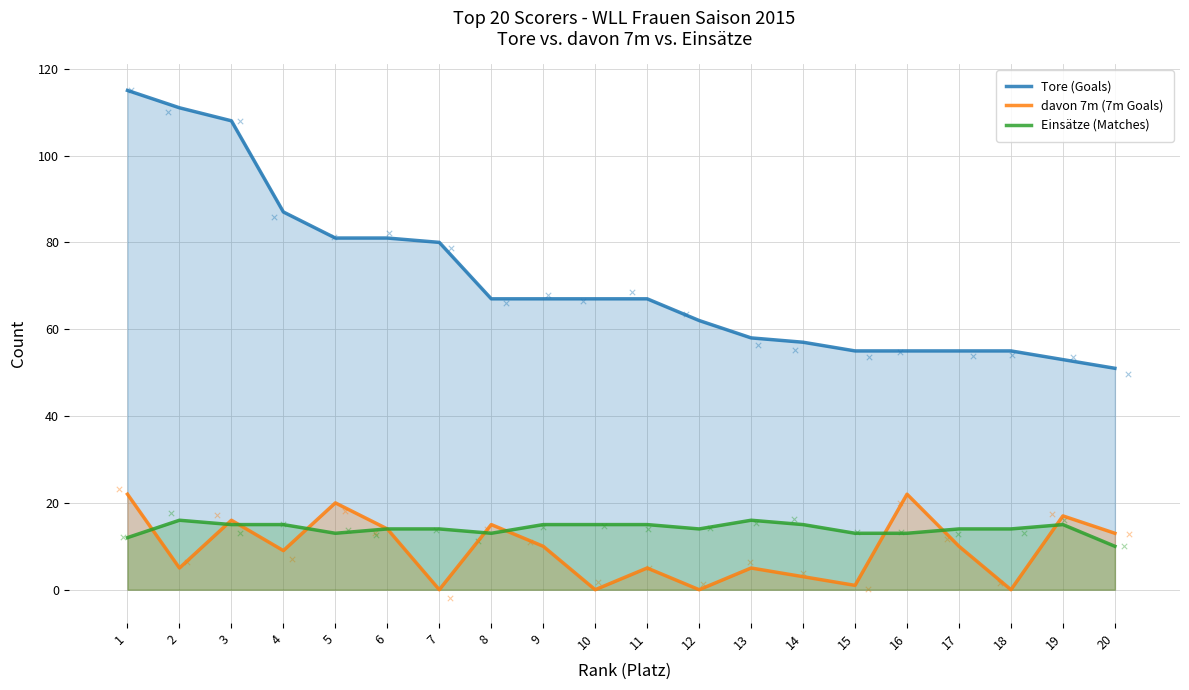

Which series has the widest spread of Y values?

Tore (Goals)